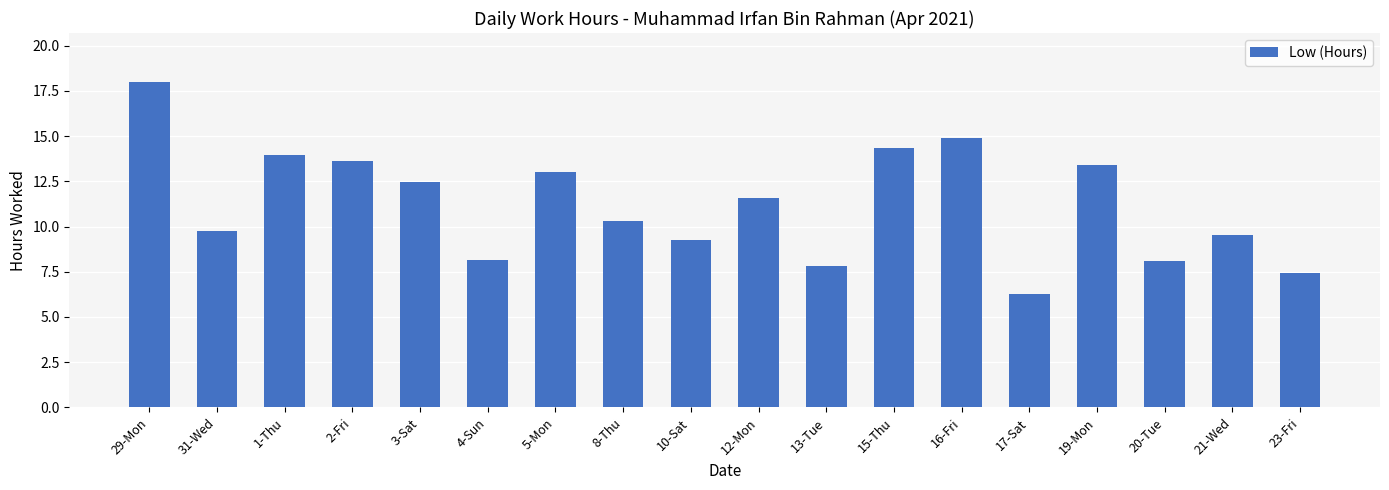

Is it true that the value at 19-Mon is 13.4?

True